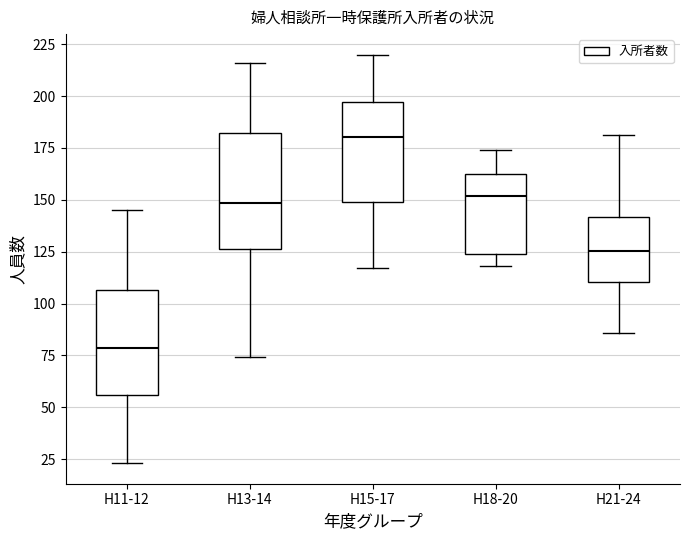

Where is the upper edge of the box for H11-12 on the y-axis? The values are not printed on the chart, so give them approximately, as read against the axis.

105